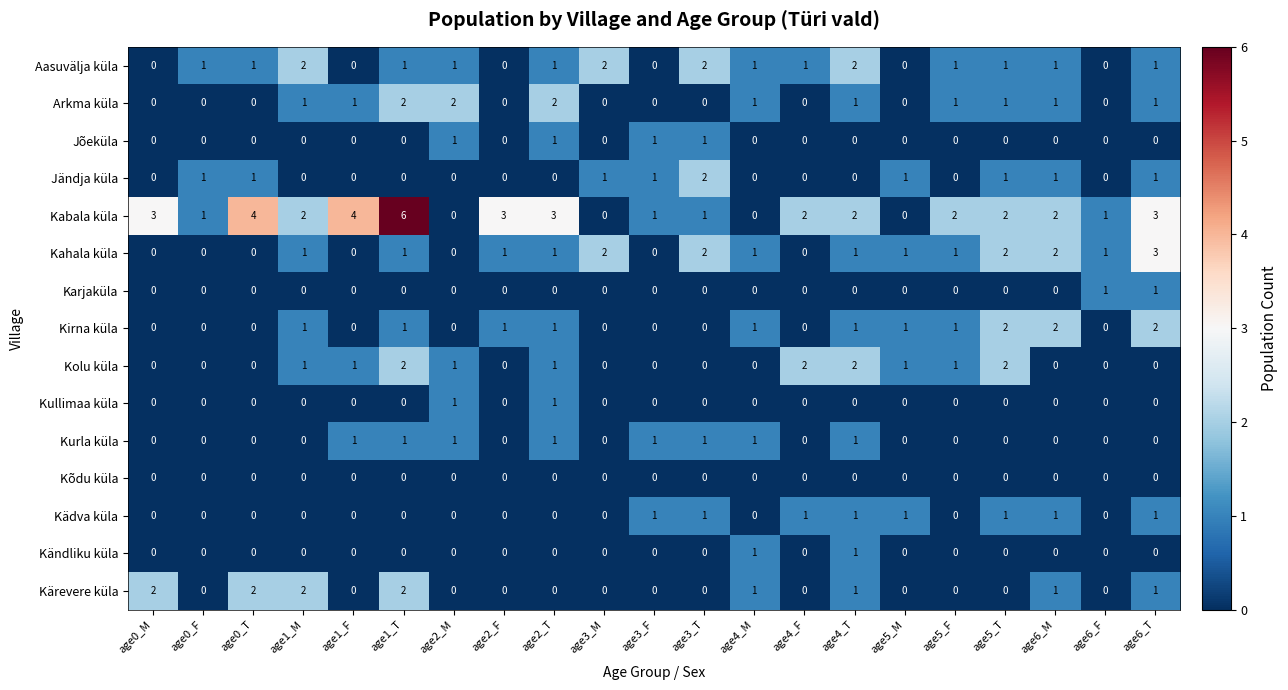

What is the difference between the second highest and second lowest values in the Kabala küla series?

4